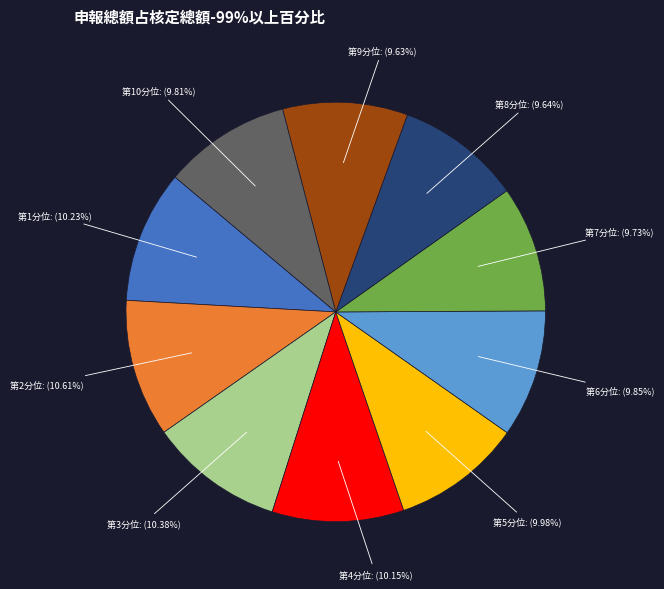

Does any single category account for the majority?

No